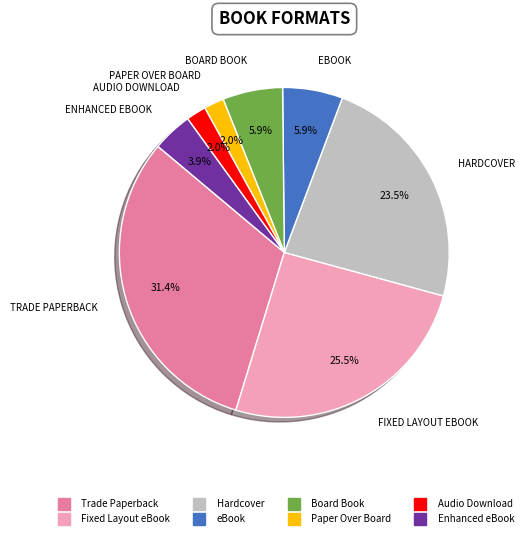

What is the ratio of the value at Paper Over Board to the value at Fixed Layout eBook?

0.1